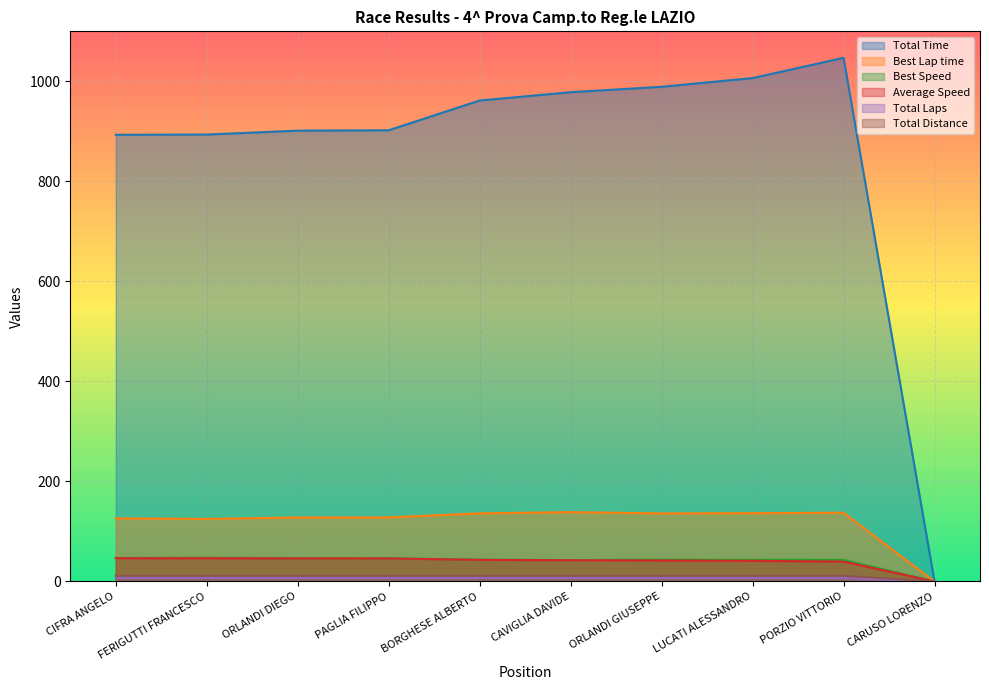

What is the difference between the maximum and minimum values in the Best Lap time series?

138.7